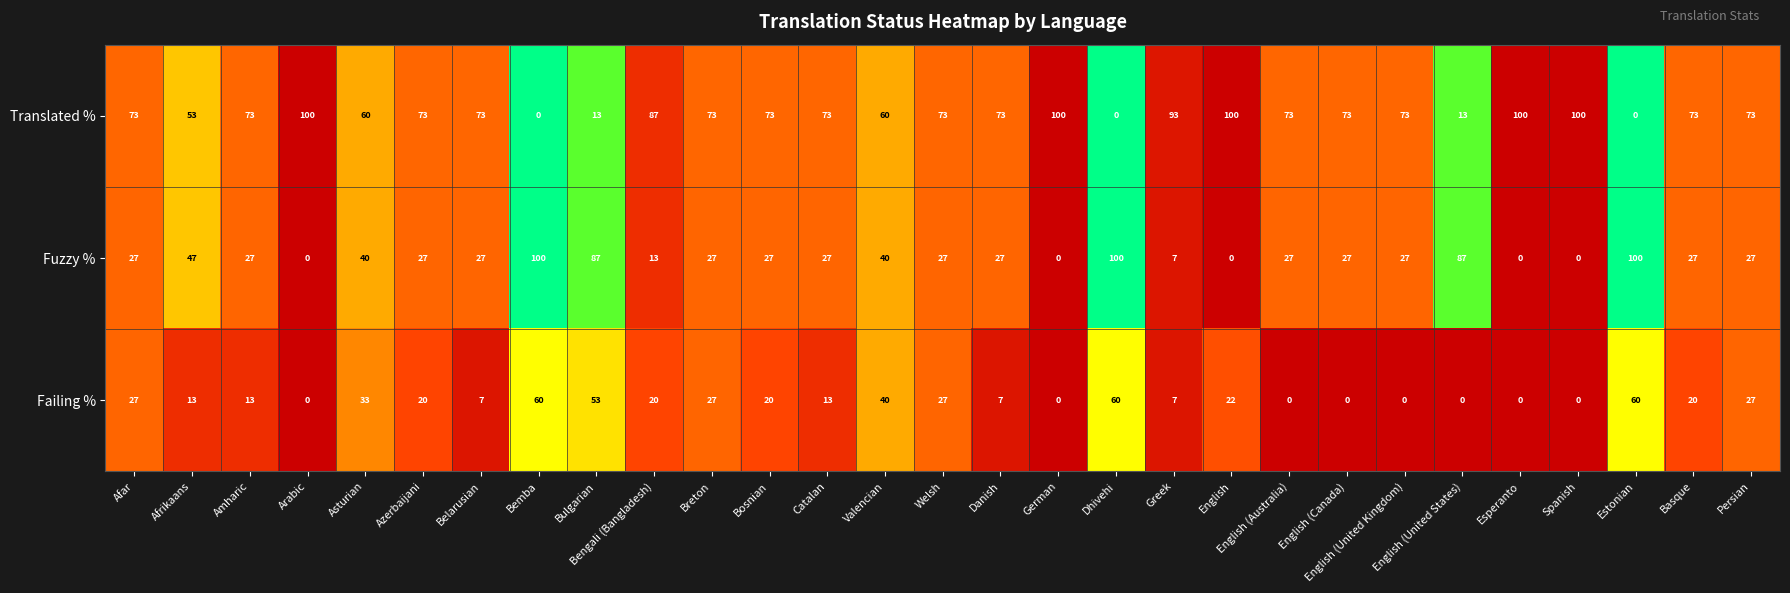

Between 26 and 27, which is larger?

27